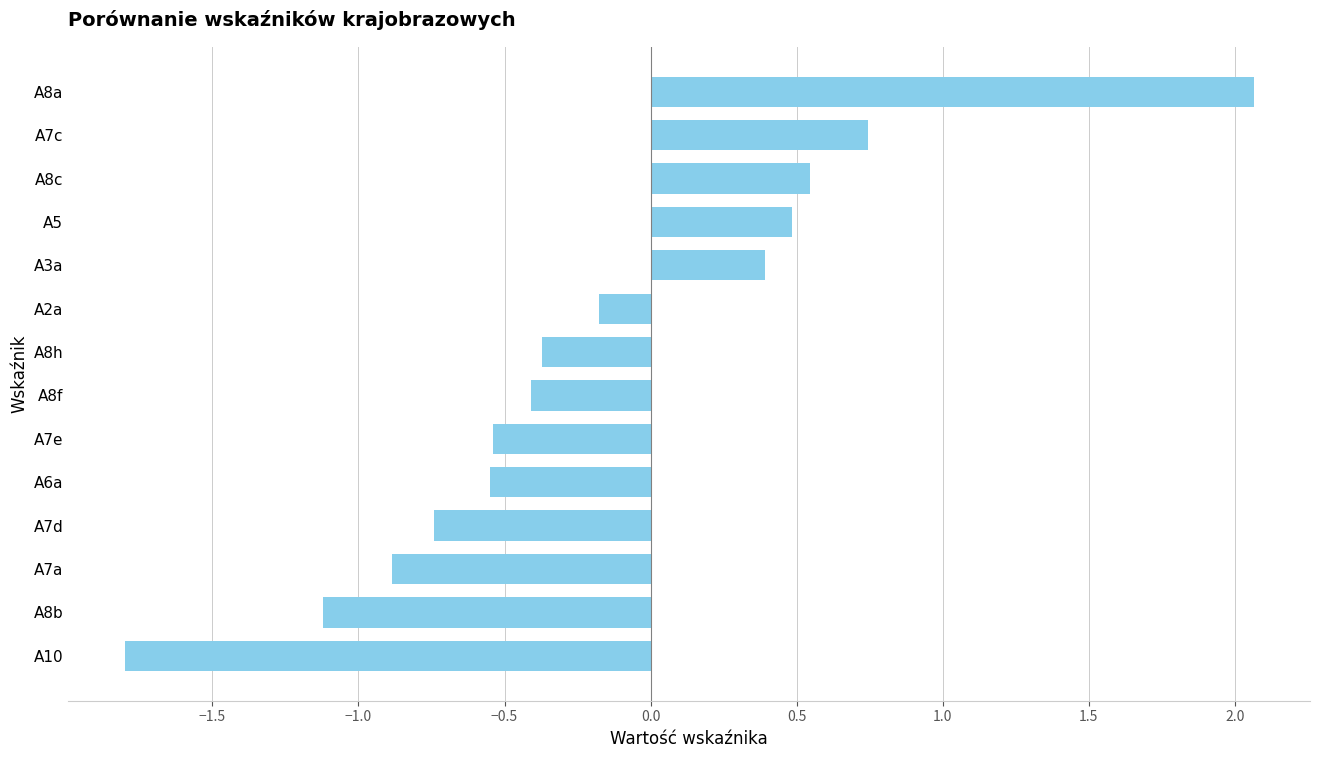

What is the difference between the maximum and second lowest values?

3.2